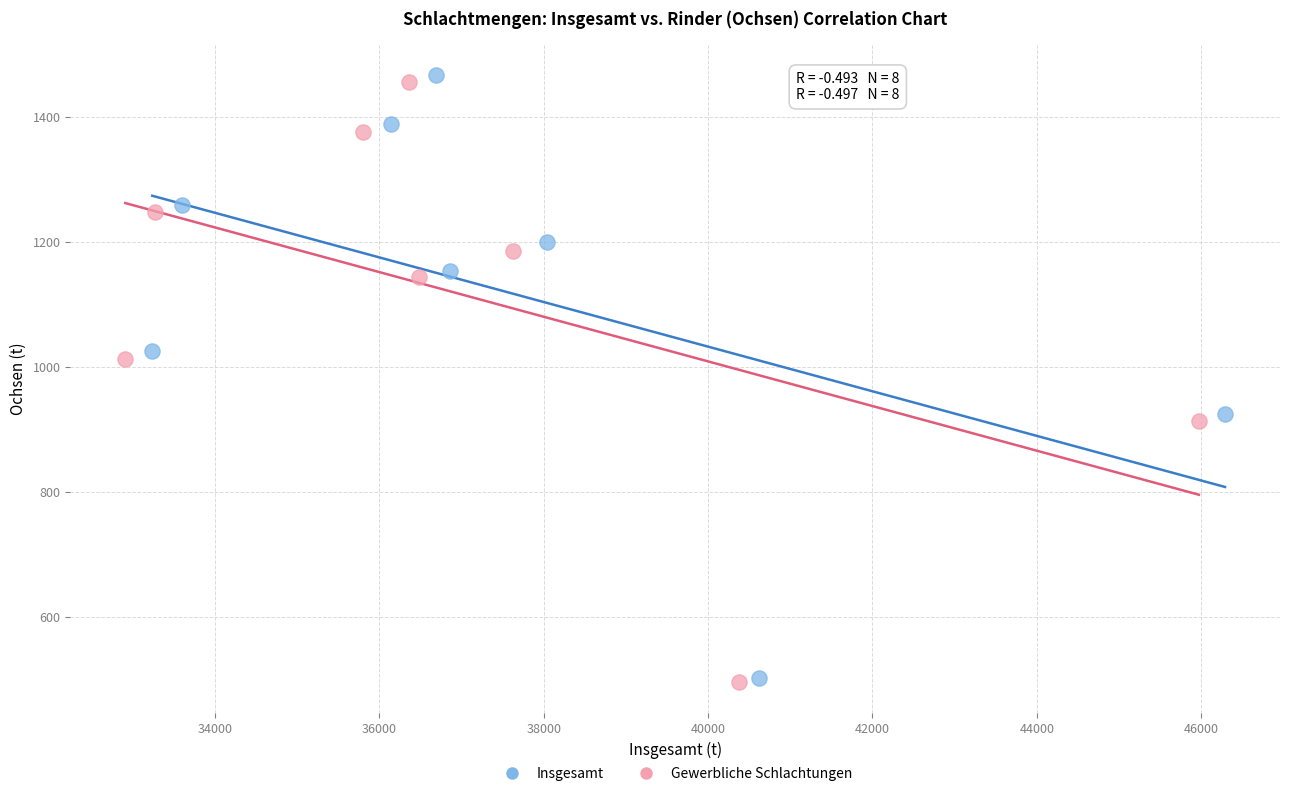

Which series has the largest Y range (max minus min)?

Insgesamt